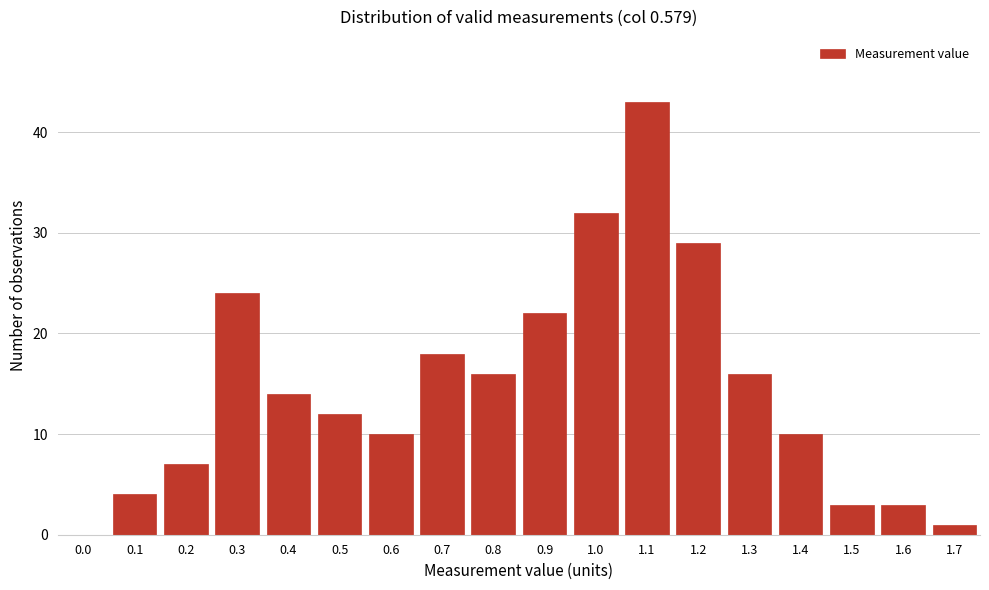

Reading left to right, list all the values displayed in this chart.

0.0=0	0.1=4	0.2=7	0.3=24	0.4=14	0.5=12	0.6=10	0.7=18	0.8=16	0.9=22	1.0=32	1.1=43	1.2=29	1.3=16	1.4=10	1.5=3	1.6=3	1.7=1